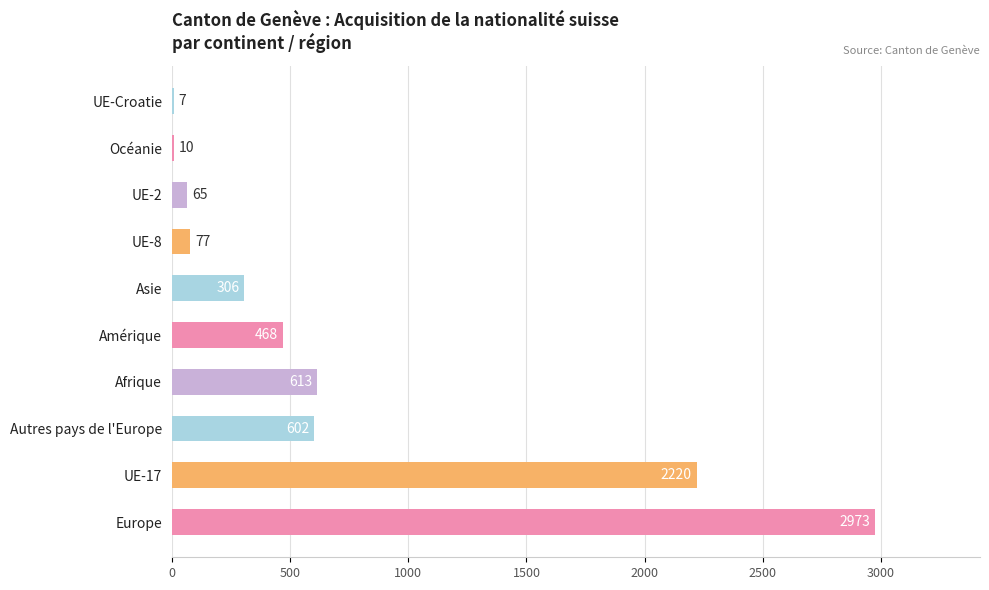

What is the sum of all values?

7341